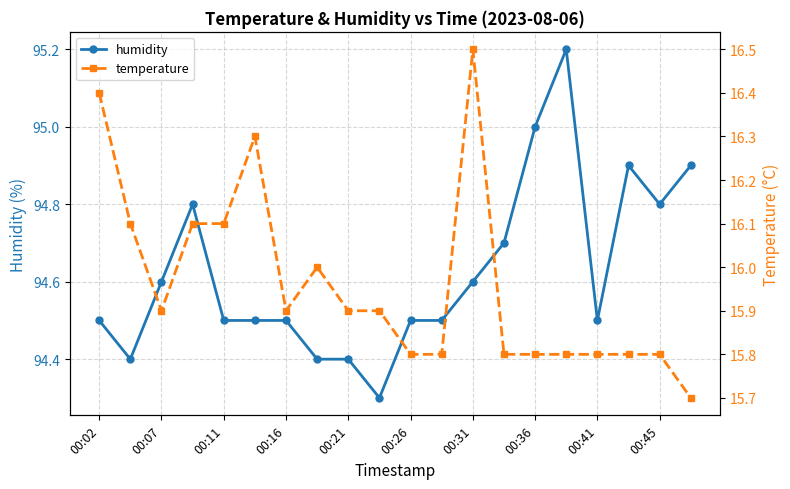

Is it true that humidity equals 94.6 at 00:31?

True